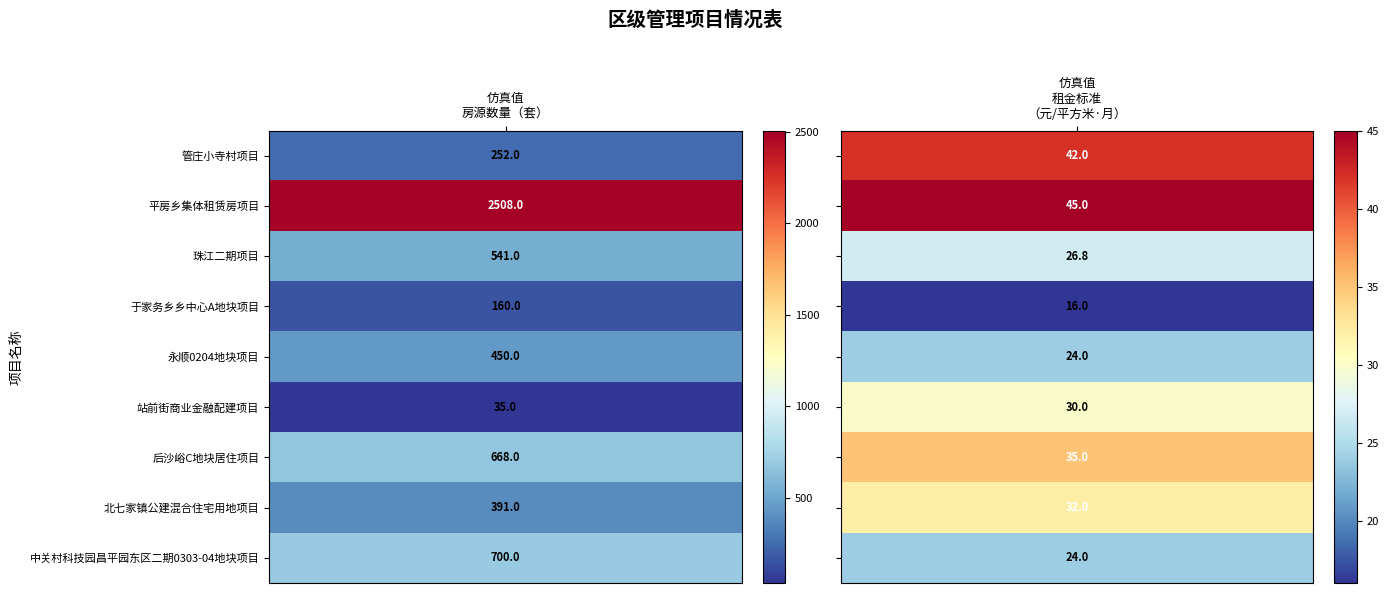

Reading right to left, transcribe all the data shown in this chart.

管庄小寺村项目: 平房乡集体租赁房项目=42.0	管庄小寺村项目=252.0
平房乡集体租赁房项目: 平房乡集体租赁房项目=45.0	管庄小寺村项目=2508.0
珠江二期项目: 平房乡集体租赁房项目=26.8	管庄小寺村项目=541.0
于家务乡乡中心A地块项目: 平房乡集体租赁房项目=16.0	管庄小寺村项目=160.0
永顺0204地块项目: 平房乡集体租赁房项目=24.0	管庄小寺村项目=450.0
站前街商业金融配建项目: 平房乡集体租赁房项目=30.0	管庄小寺村项目=35.0
后沙峪C地块居住项目: 平房乡集体租赁房项目=35.0	管庄小寺村项目=668.0
北七家镇公建混合住宅用地项目: 平房乡集体租赁房项目=32.0	管庄小寺村项目=391.0
中关村科技园昌平园东区二期0303-04地块项目: 平房乡集体租赁房项目=24.0	管庄小寺村项目=700.0